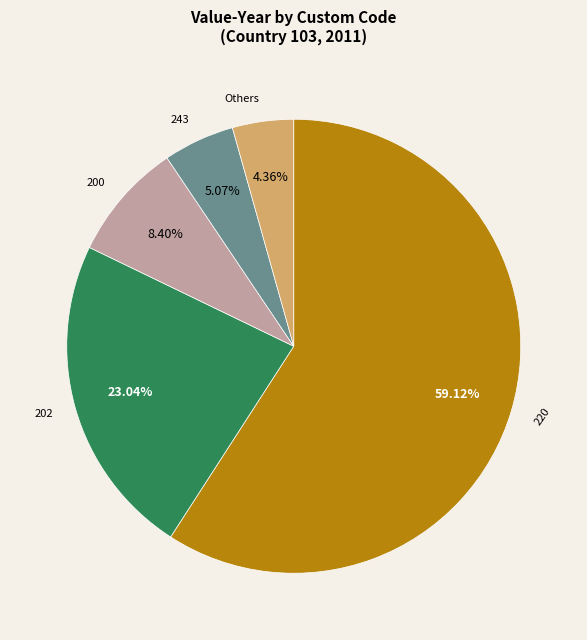

Do Others and 200 together represent more than half of the pie?

No